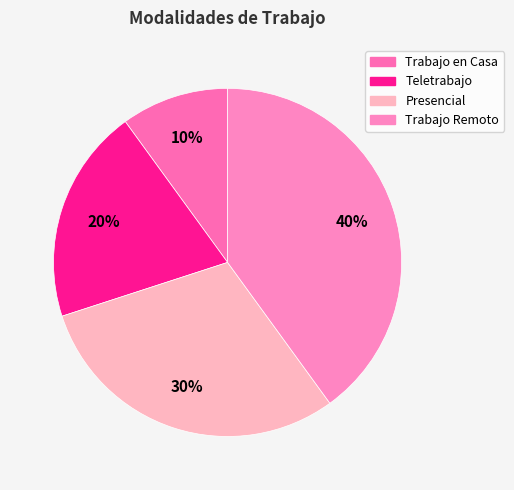

Does Trabajo en Casa account for over 50% of the chart?

No